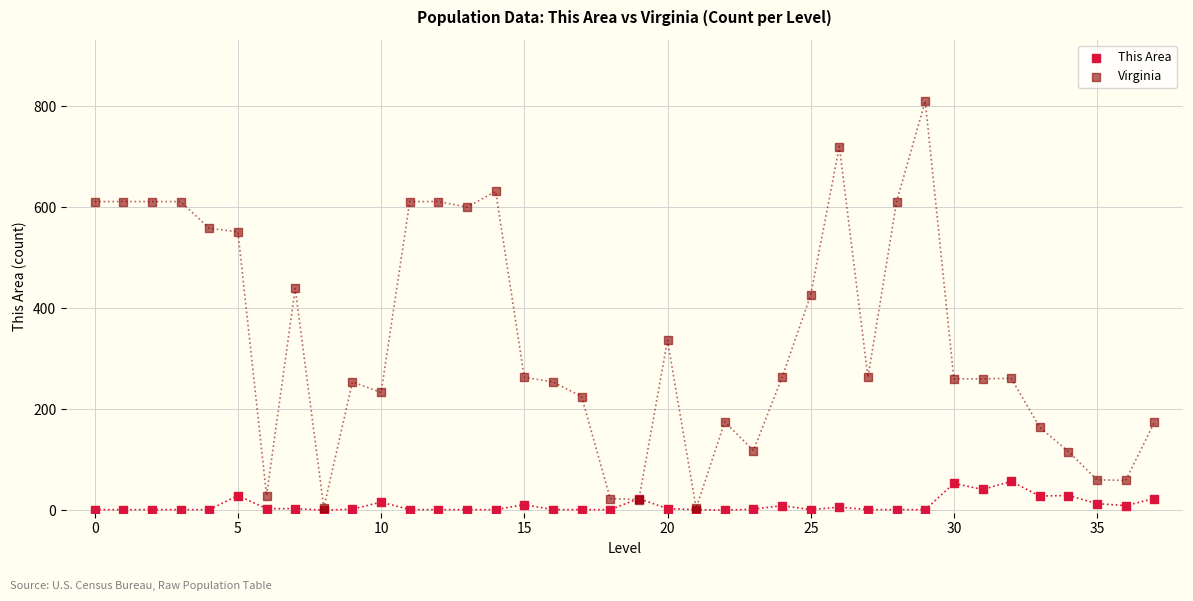

Which series has the largest Y range (max minus min)?

Virginia